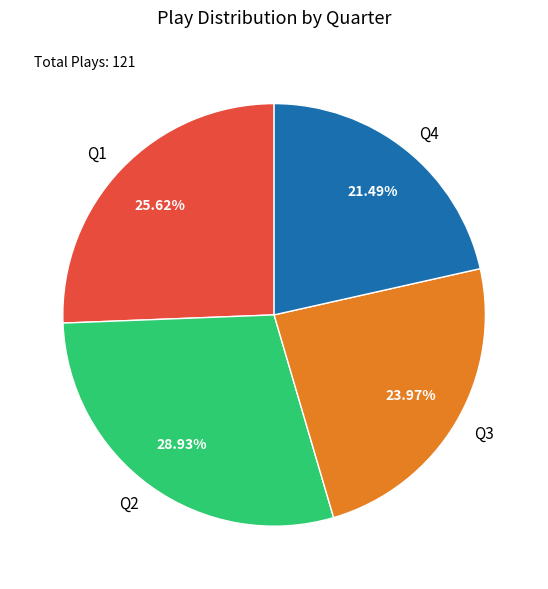

The Q4 slice represents 21% of the pie. True or false?

True